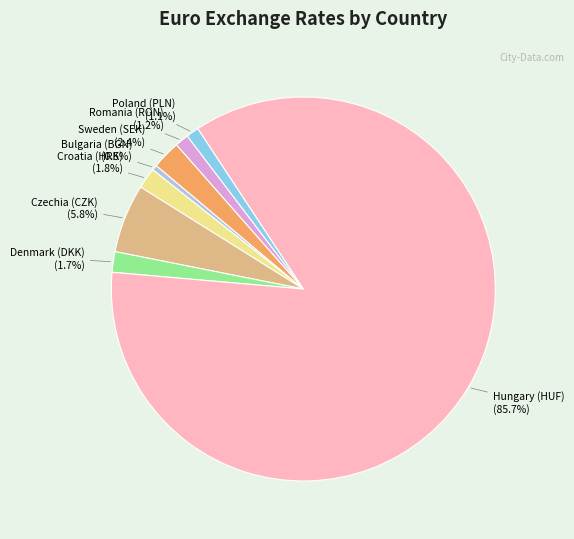

Which category accounts for the majority?

Hungary (HUF)